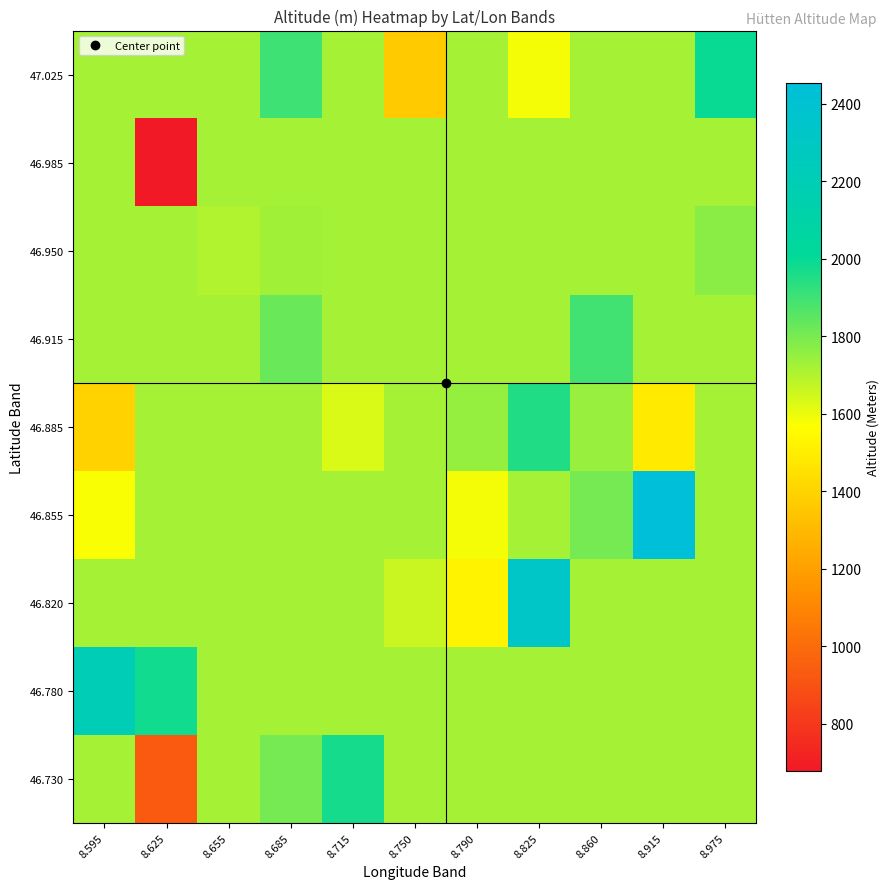

At which category is the sum across all series the highest?

8.825